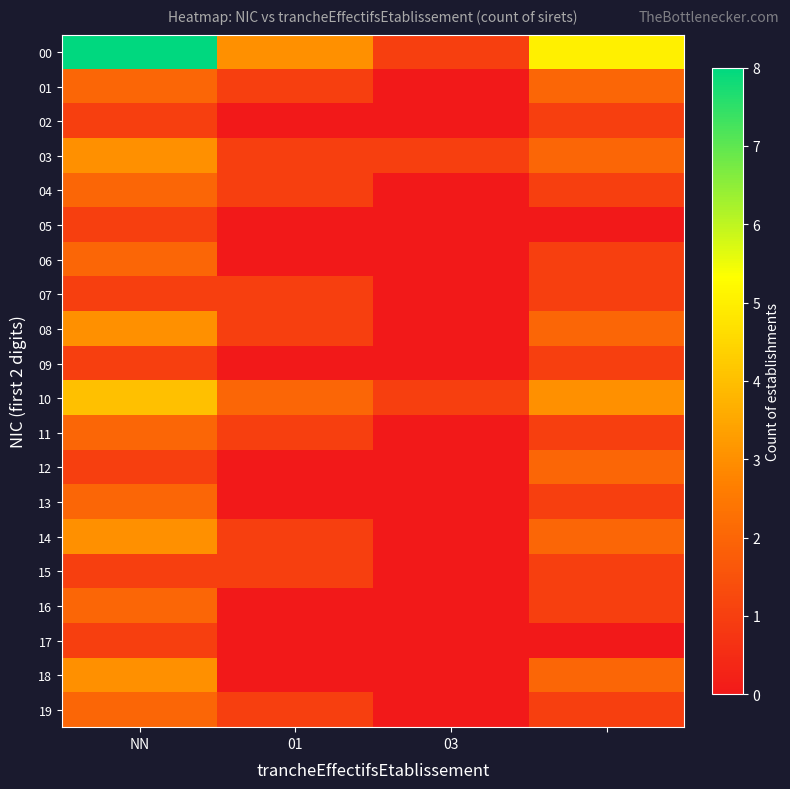

At how many categories does at least one series exceed 3?

2